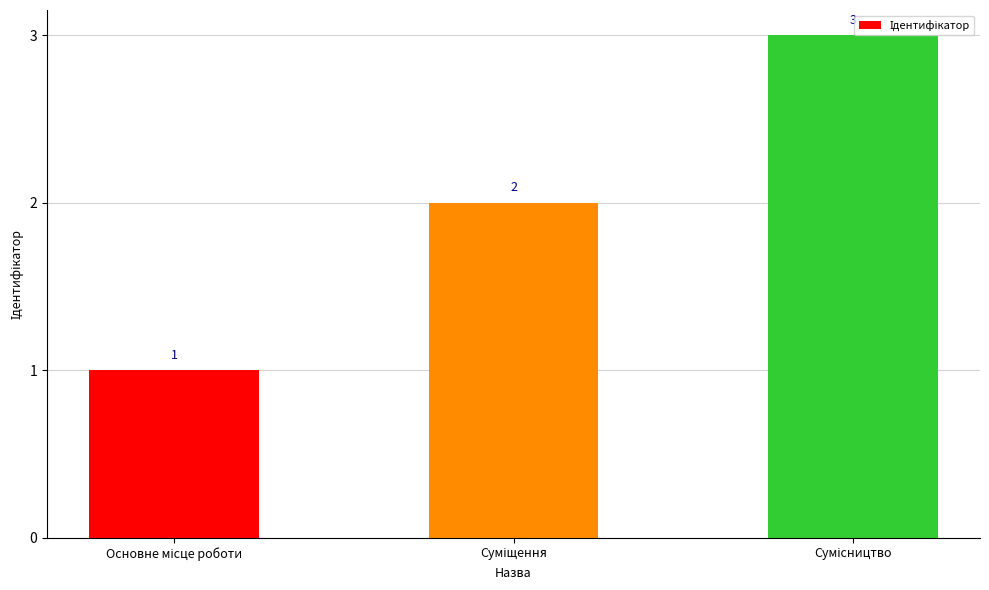

What is the value of the 3rd bar from the left?

3